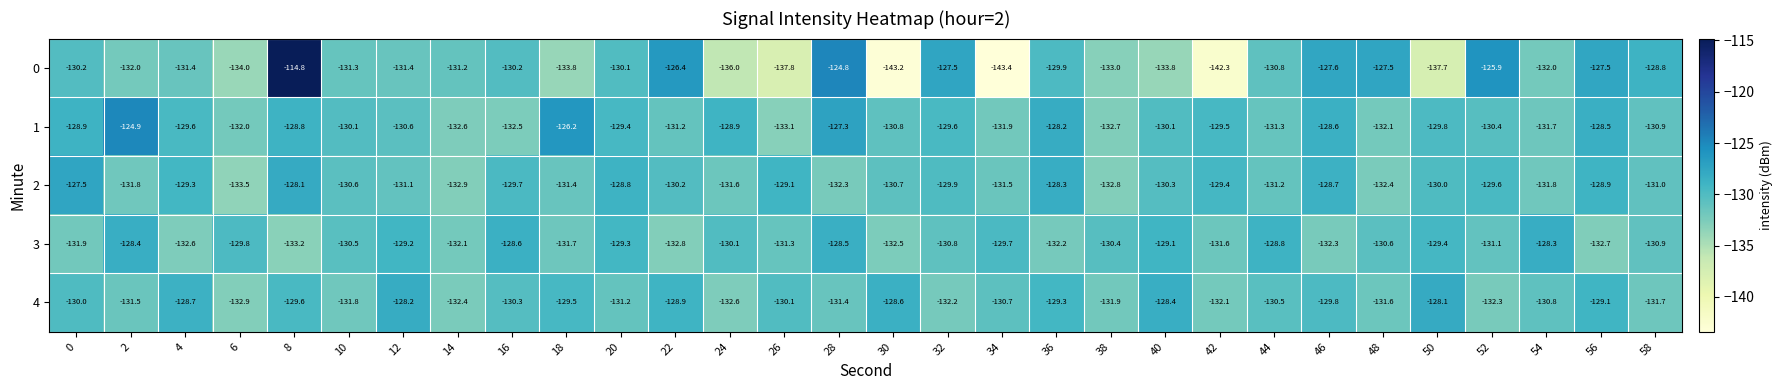

What is the smallest value displayed?

-143.4